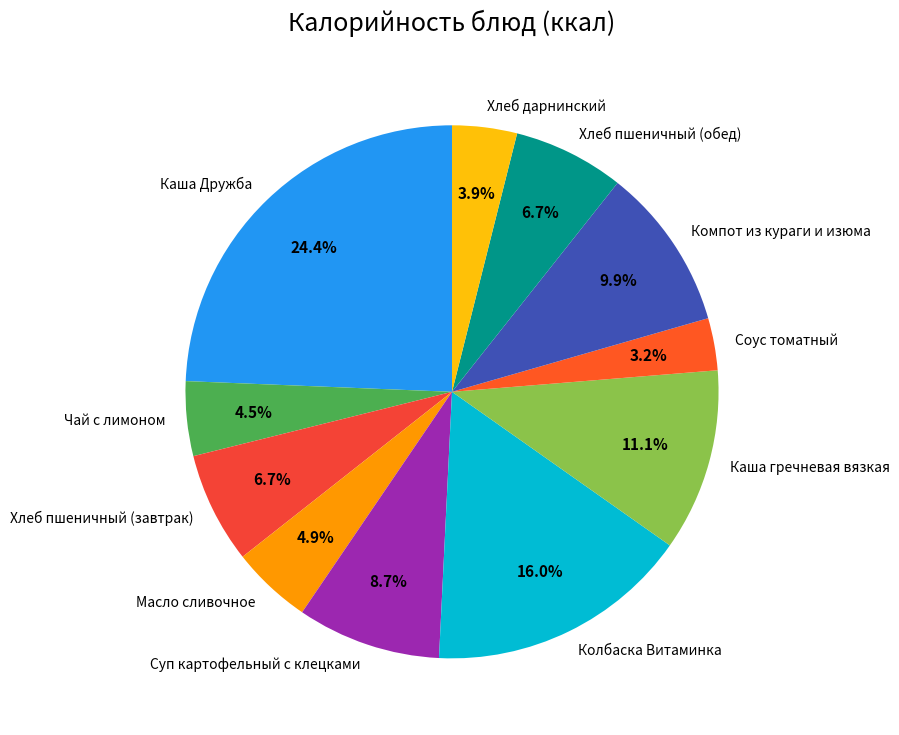

Is there any slice that represents more than half of the pie?

No